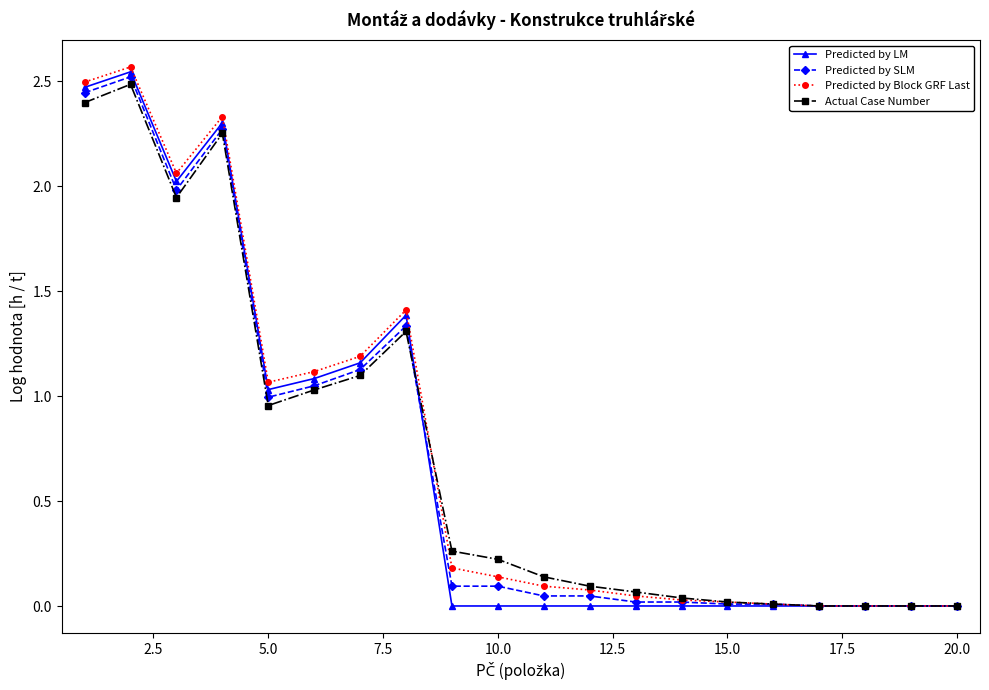

Which series has the widest spread of values?

Predicted by Block GRF Last